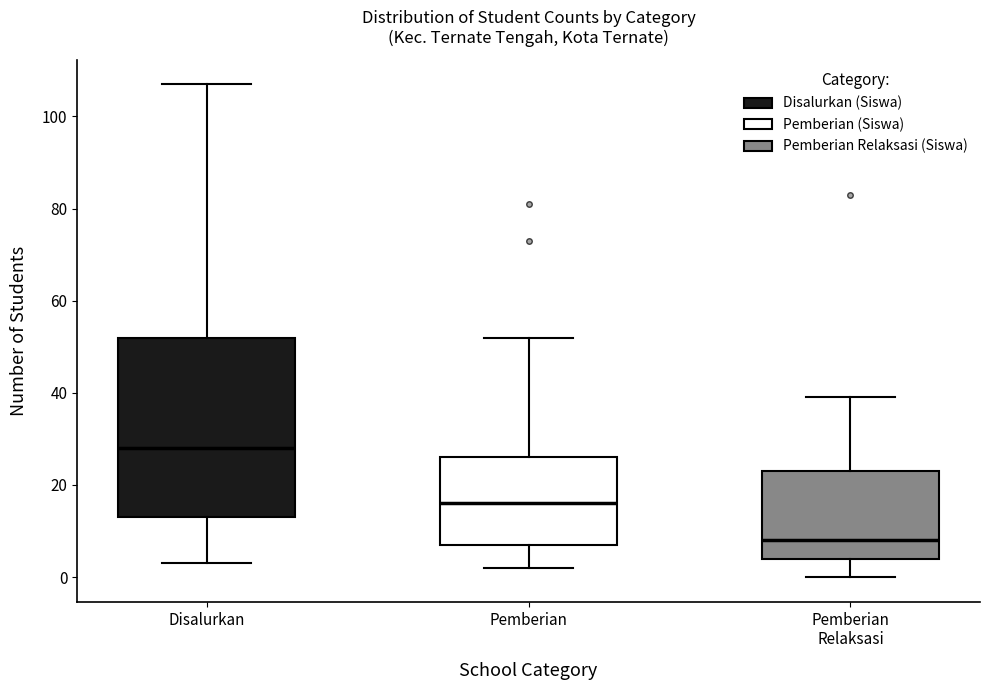

Reading left to right, transcribe this box plot: for each box, give where its median line is, the range the box spans, and where its two whiskers end, as read against the y-axis. The values are not printed on the chart, so give them approximately, as read against the axis.

Disalurkan: median 28, box 14 to 52, whiskers 4 to 108
Pemberian: median 16, box 8 to 26, whiskers 2 to 52
Pemberian Relaksasi: median 8, box 4 to 24, whiskers 0 to 40